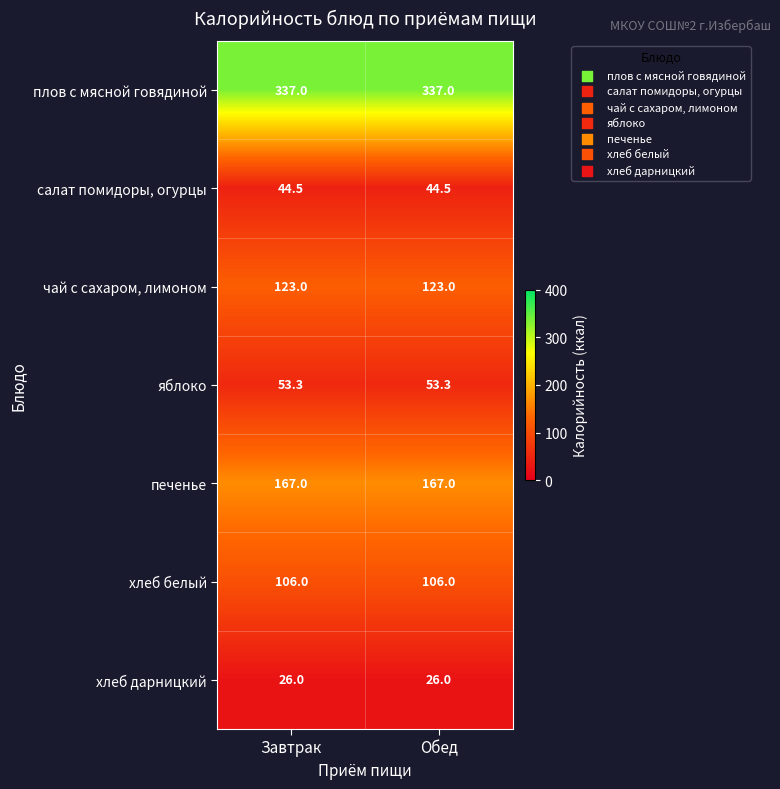

The value of яблоко at Обед is 53.3. True or false?

True